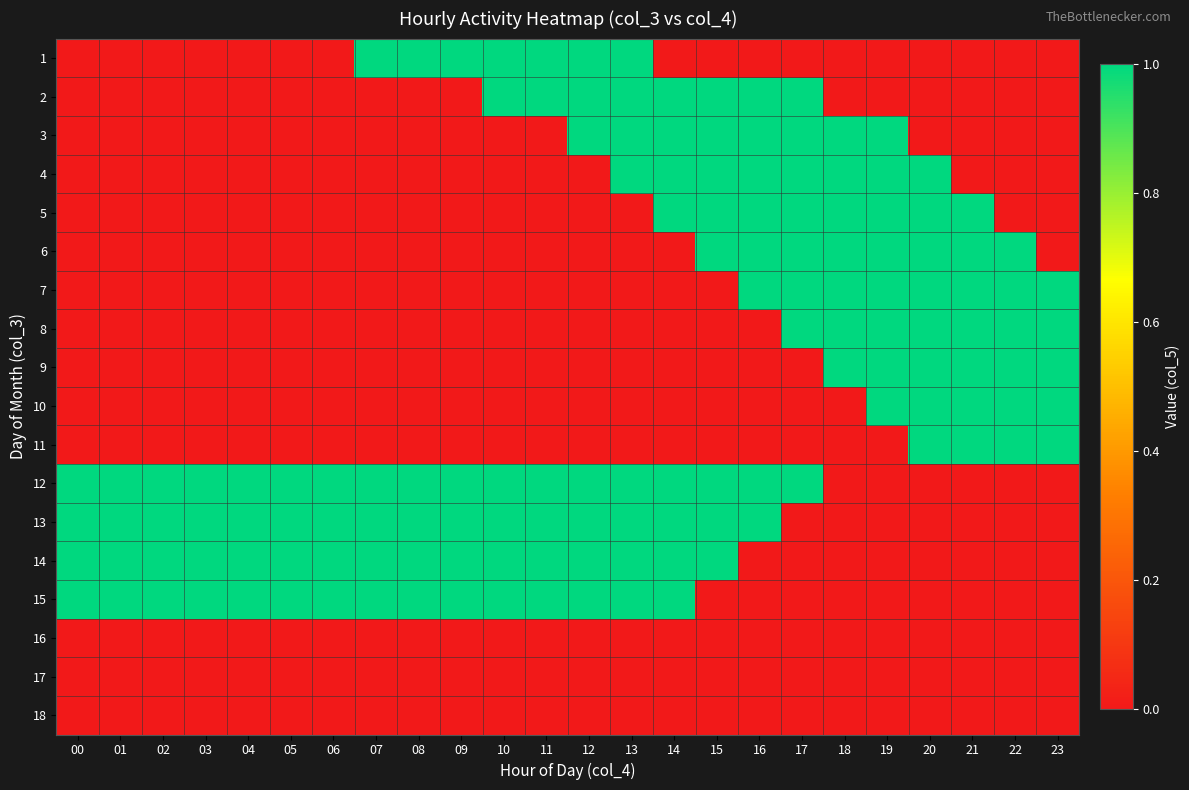

Count the number of categories in the chart.

24